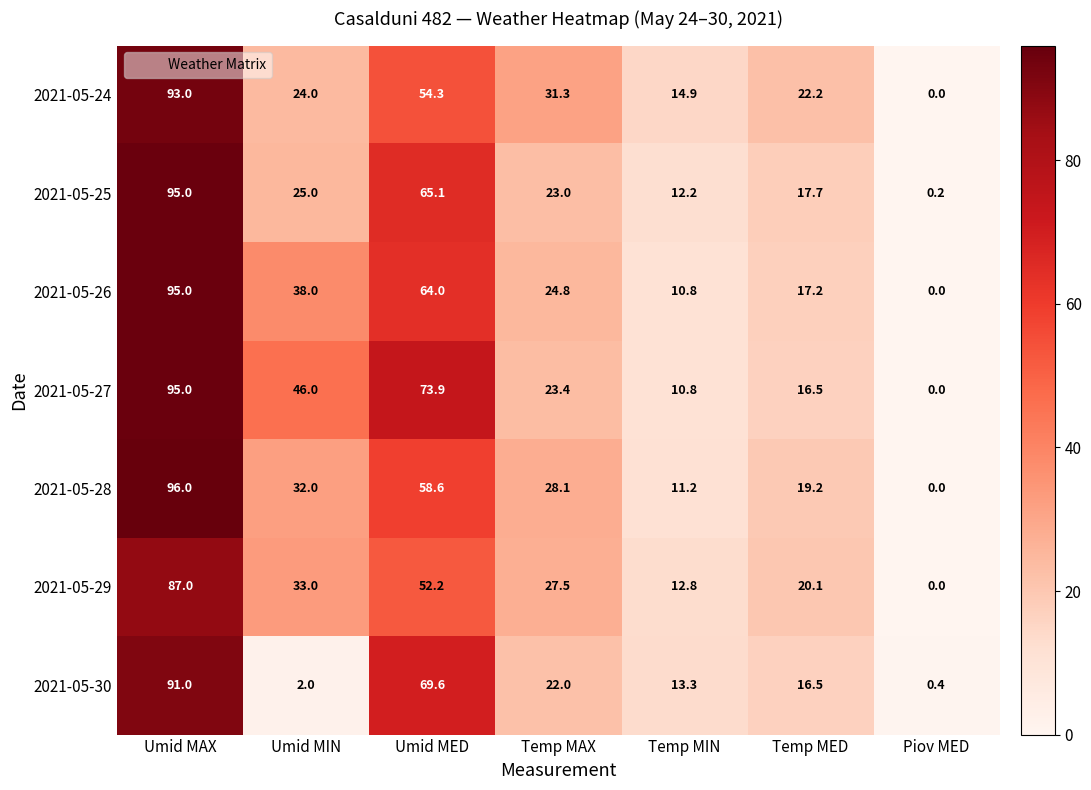

At Umid MIN, list the series in order from largest to smallest.

2021-05-27, 2021-05-26, 2021-05-29, 2021-05-28, 2021-05-25, 2021-05-24, 2021-05-30